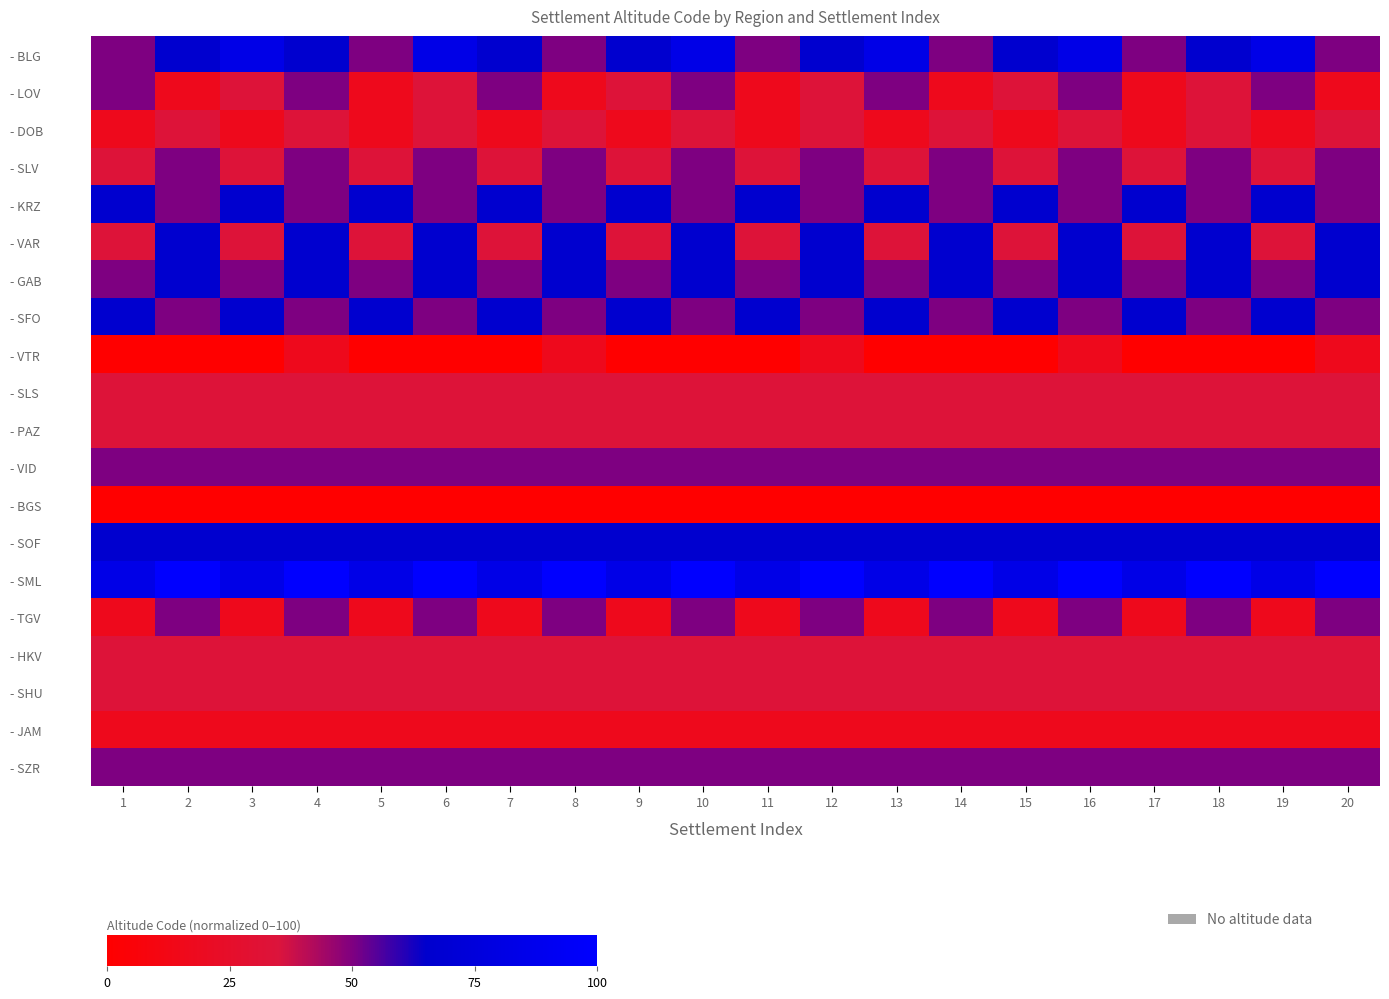

What is the difference between the highest and lowest values at 19?

83.3